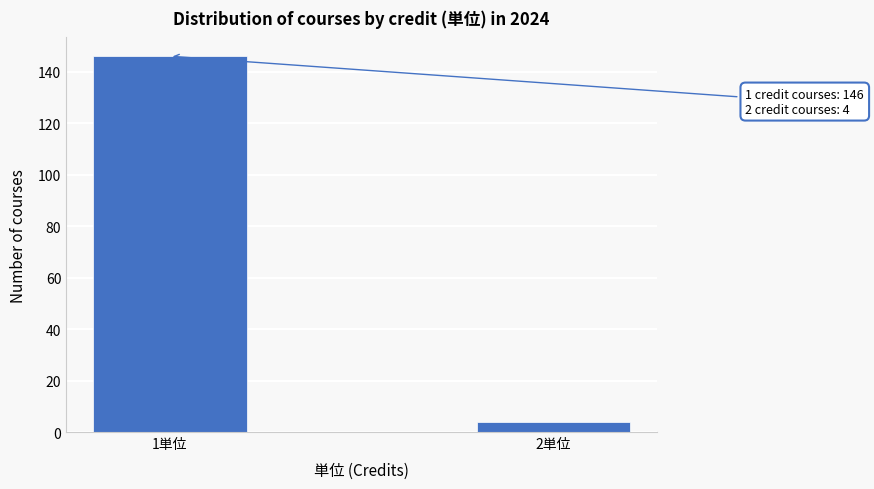

Reading left to right, transcribe all the data shown in this chart.

1単位=146	2単位=4